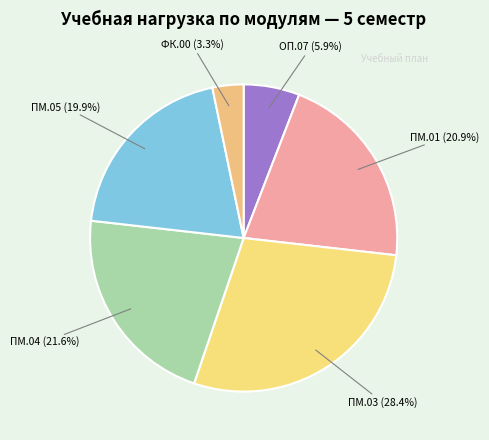

Combined, do ПМ.04 and ПМ.05 account for over 50%?

No